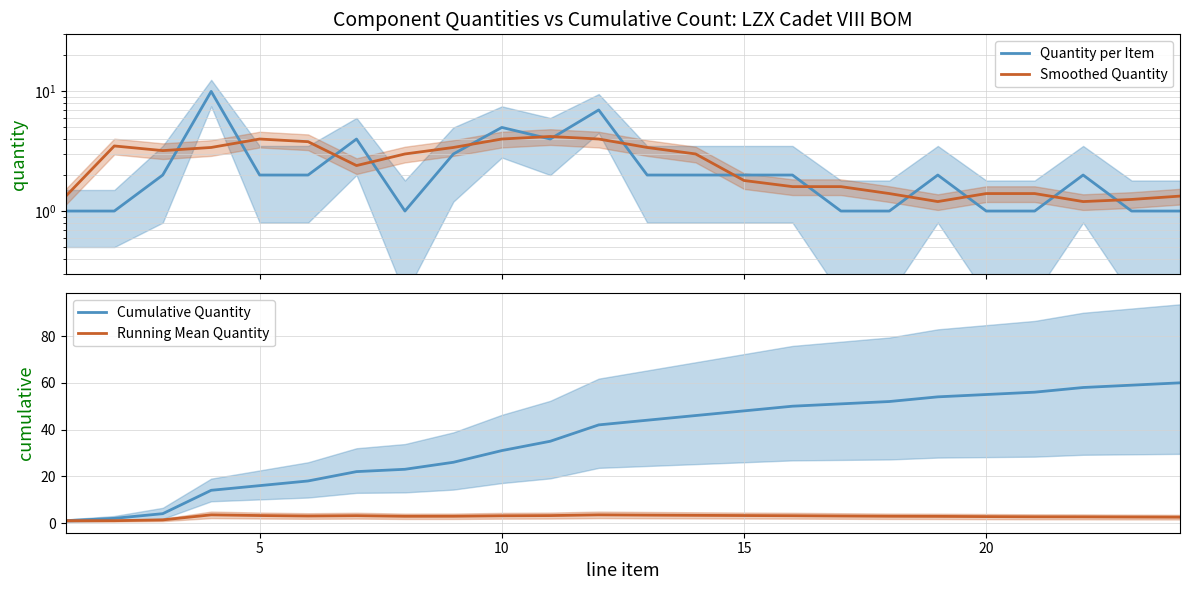

The Cumulative Quantity series shows 50.5 at 10. True or false?

False